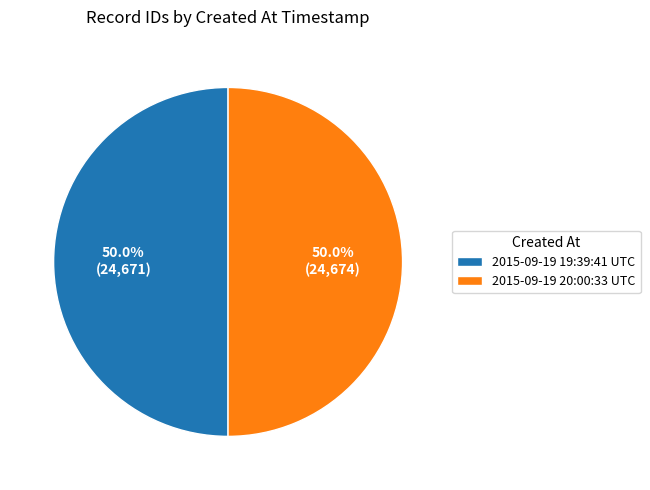

Count the number of slices in the pie.

2